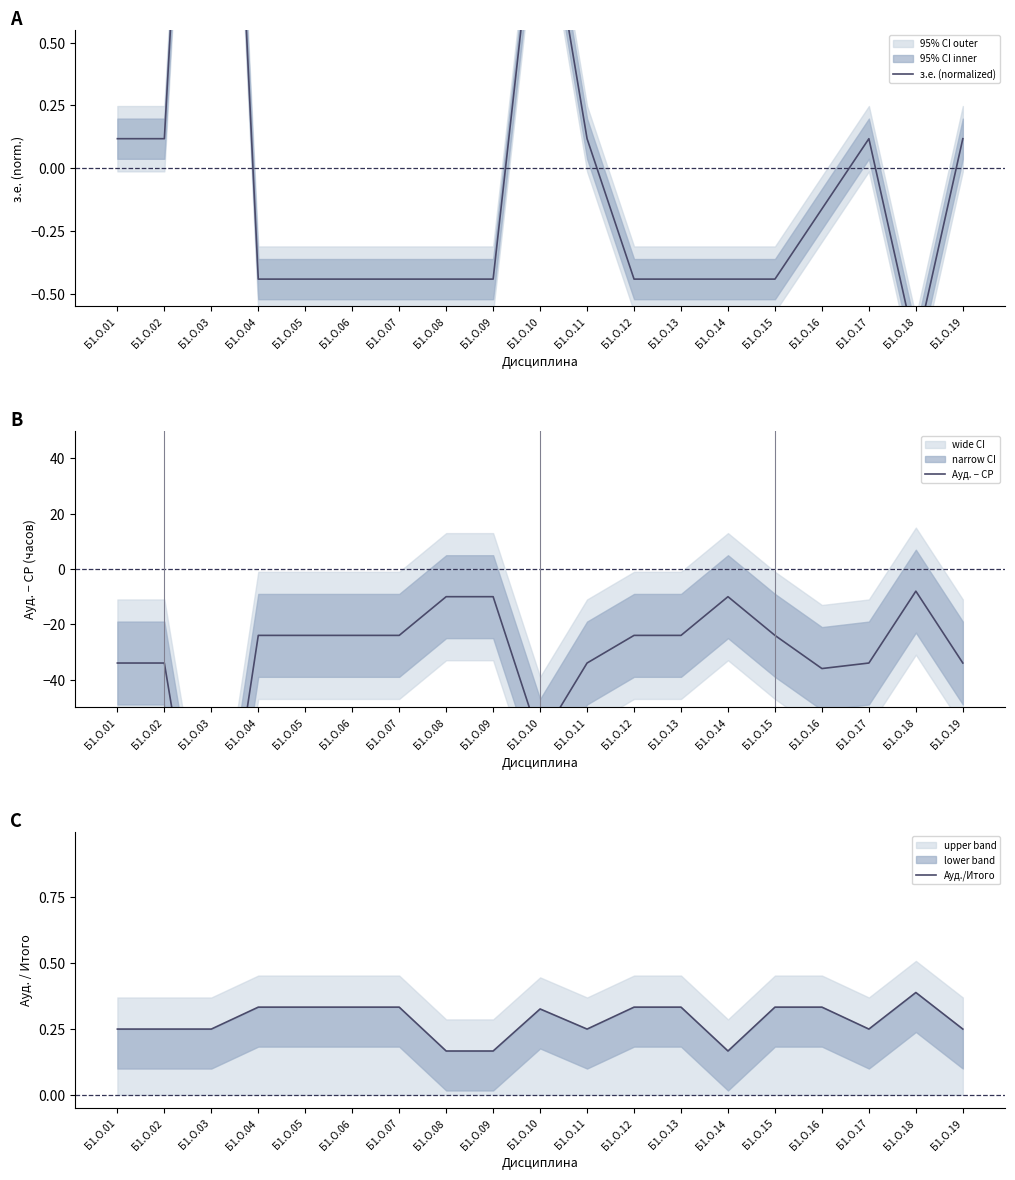

Is this an area chart (filled region under the line)?

No